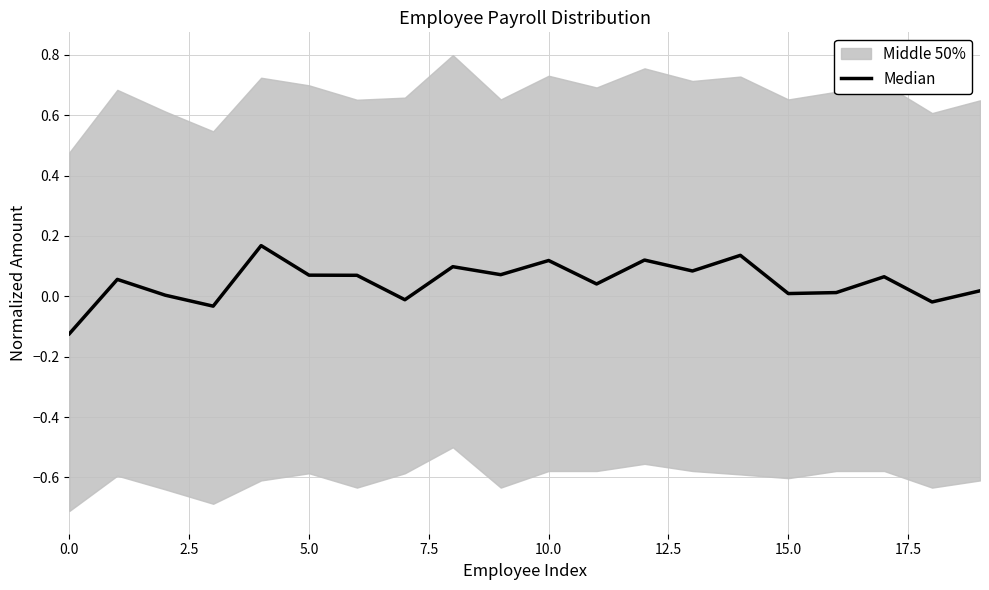

How many values are below 0?

4